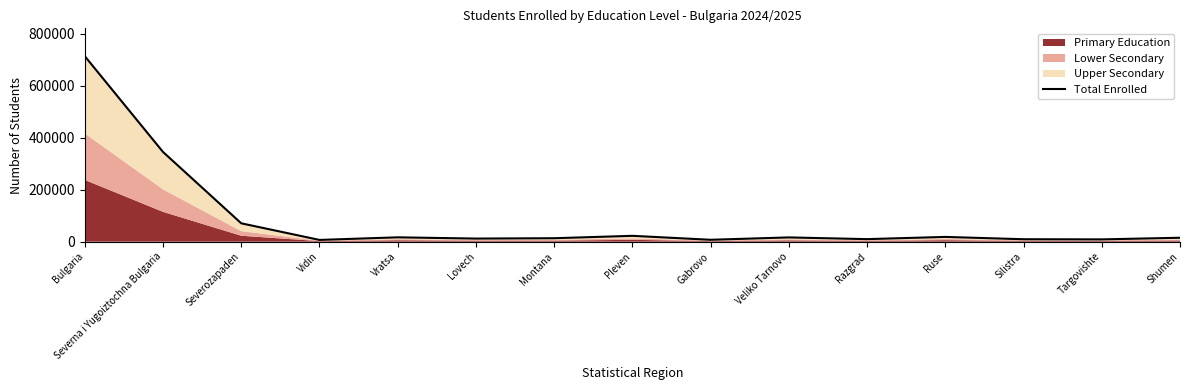

What is the sum of all values?

1285555